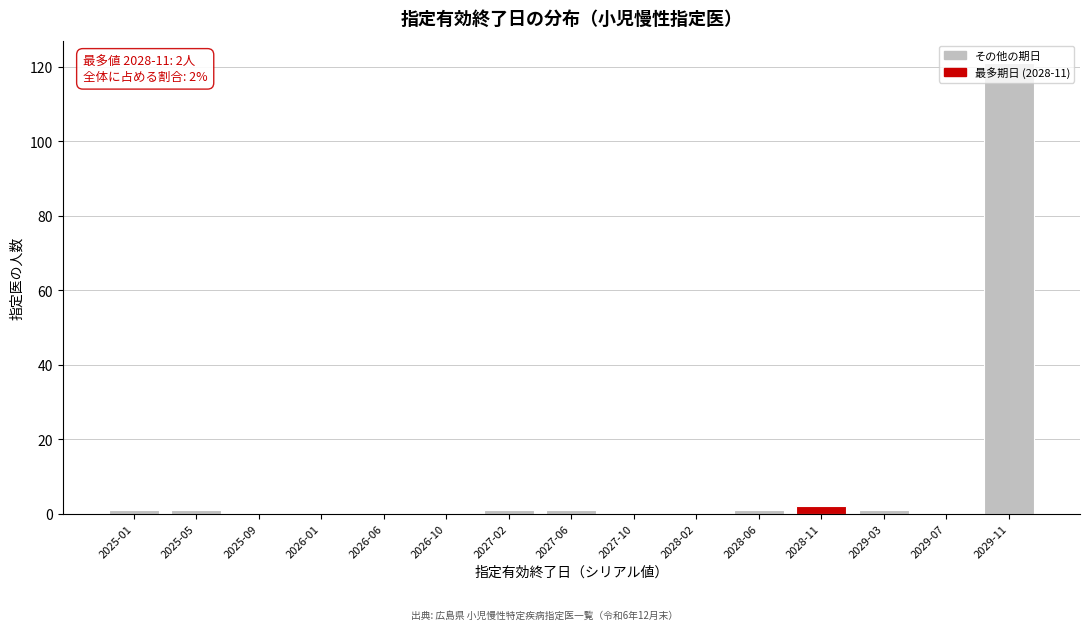

What is the sum of all values?

129